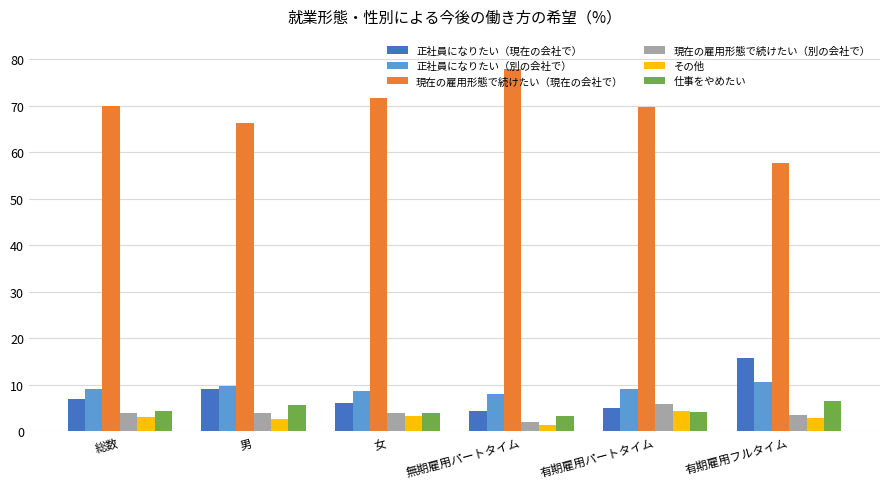

Which series has the largest range (max minus min)?

現在の雇用形態で続けたい（現在の会社で）